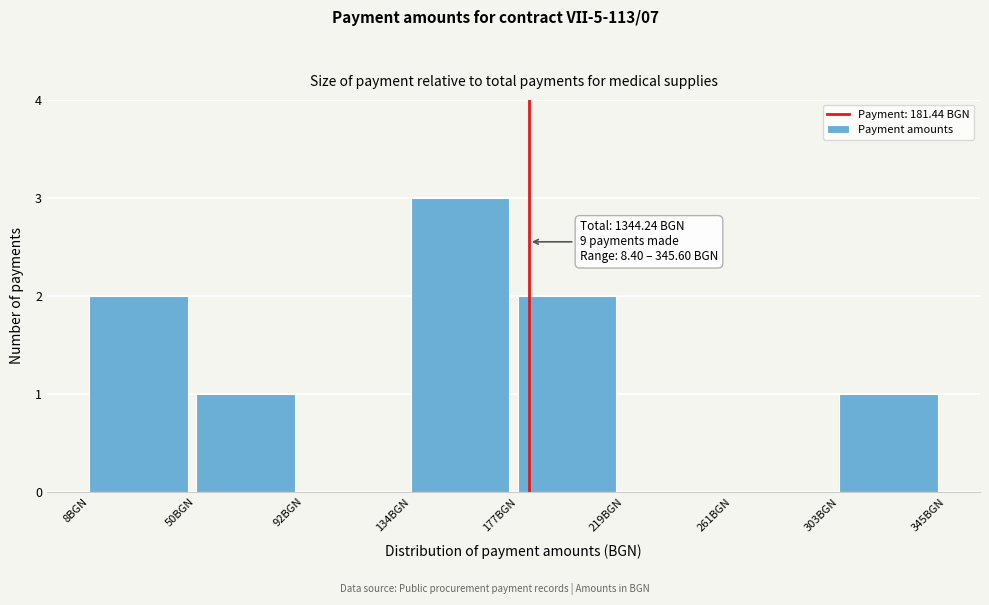

Over which range of the x-axis is the bar tallest?

135 to 175